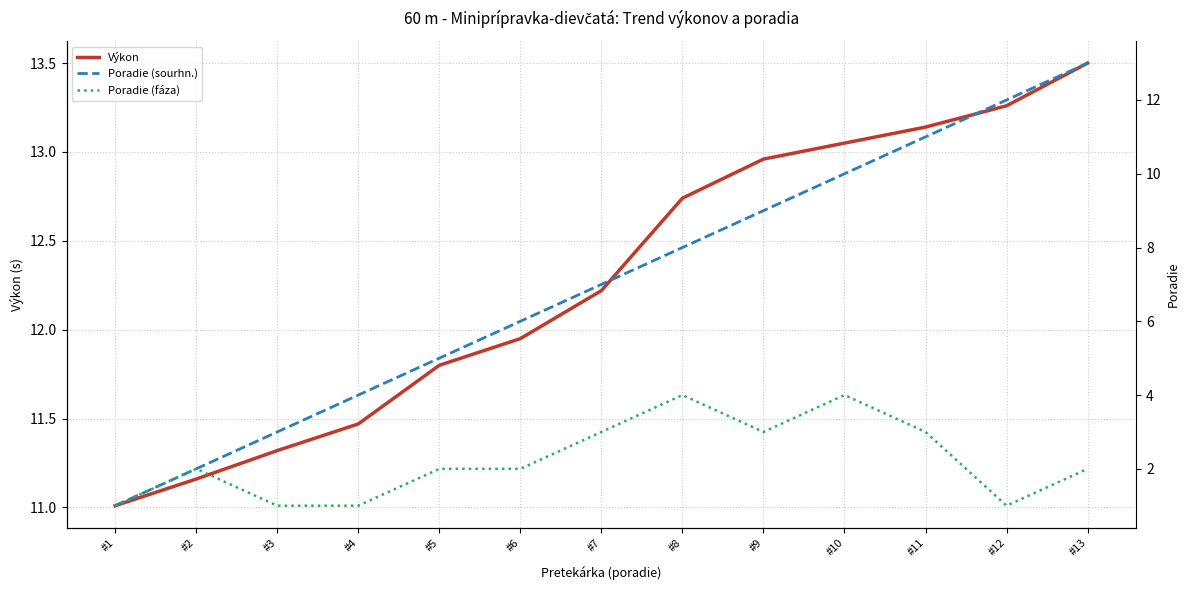

Reading left to right, list all the values displayed in this chart.

Výkon: 11.0	11.2	11.3	11.5	11.8	11.9	12.2	12.7	13.0	13.1	13.1	13.3	13.5
Poradie (sourhn.): 1.0	2.0	3.0	4.0	5.0	6.0	7.0	8.0	9.0	10.0	11.0	12.0	13.0
Poradie (fáza): 1.0	2.0	1.0	1.0	2.0	2.0	3.0	4.0	3.0	4.0	3.0	1.0	2.0